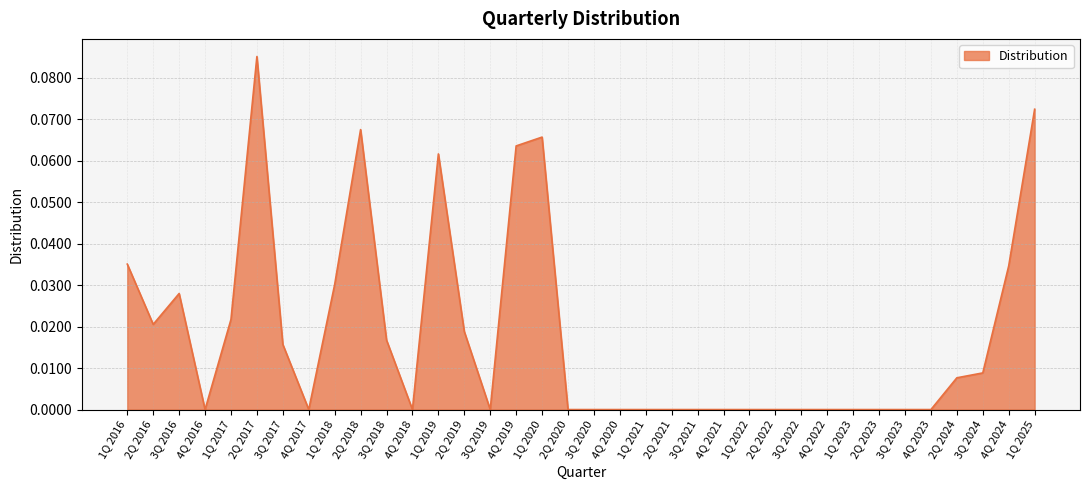

At which category does the data reach its first local peak?

3Q 2016